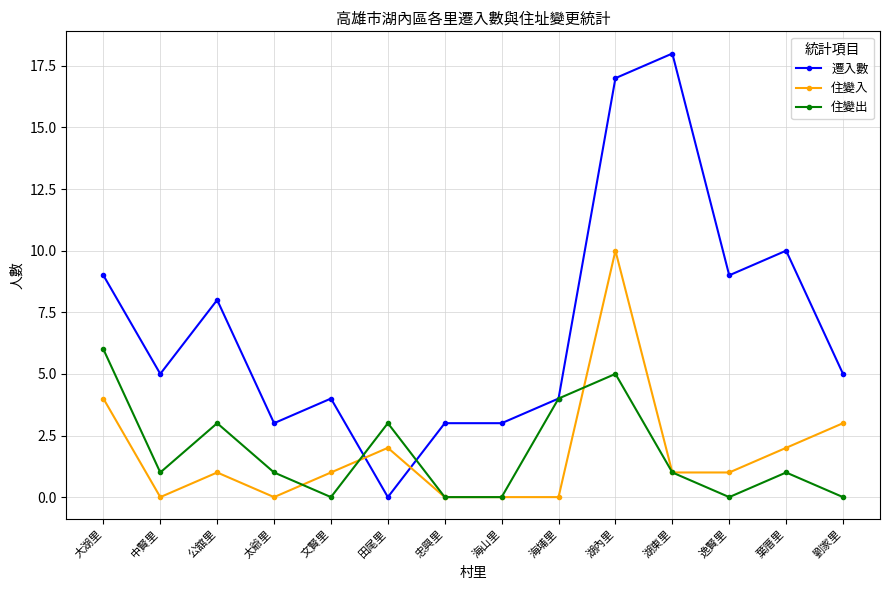

Reading left to right, list all the values displayed in this chart.

遷入數: 大湖里=9	中賢里=5	公舘里=8	太爺里=3	文賢里=4	田尾里=0	忠興里=3	海山里=3	海埔里=4	湖內里=17	湖東里=18	逸賢里=9	葉厝里=10	劉家里=5
住變入: 大湖里=4	中賢里=0	公舘里=1	太爺里=0	文賢里=1	田尾里=2	忠興里=0	海山里=0	海埔里=0	湖內里=10	湖東里=1	逸賢里=1	葉厝里=2	劉家里=3
住變出: 大湖里=6	中賢里=1	公舘里=3	太爺里=1	文賢里=0	田尾里=3	忠興里=0	海山里=0	海埔里=4	湖內里=5	湖東里=1	逸賢里=0	葉厝里=1	劉家里=0